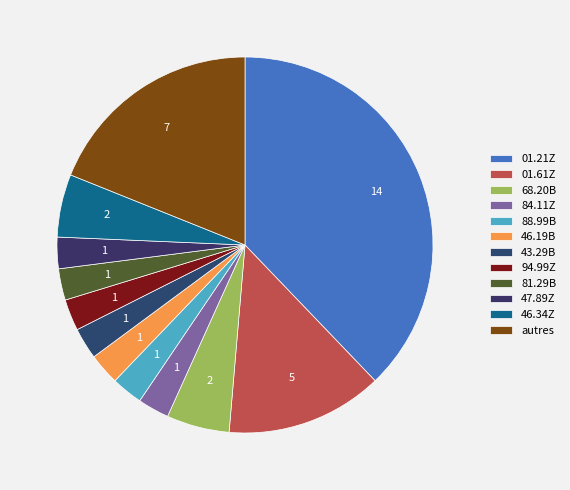

How many segments does this pie chart have?

12